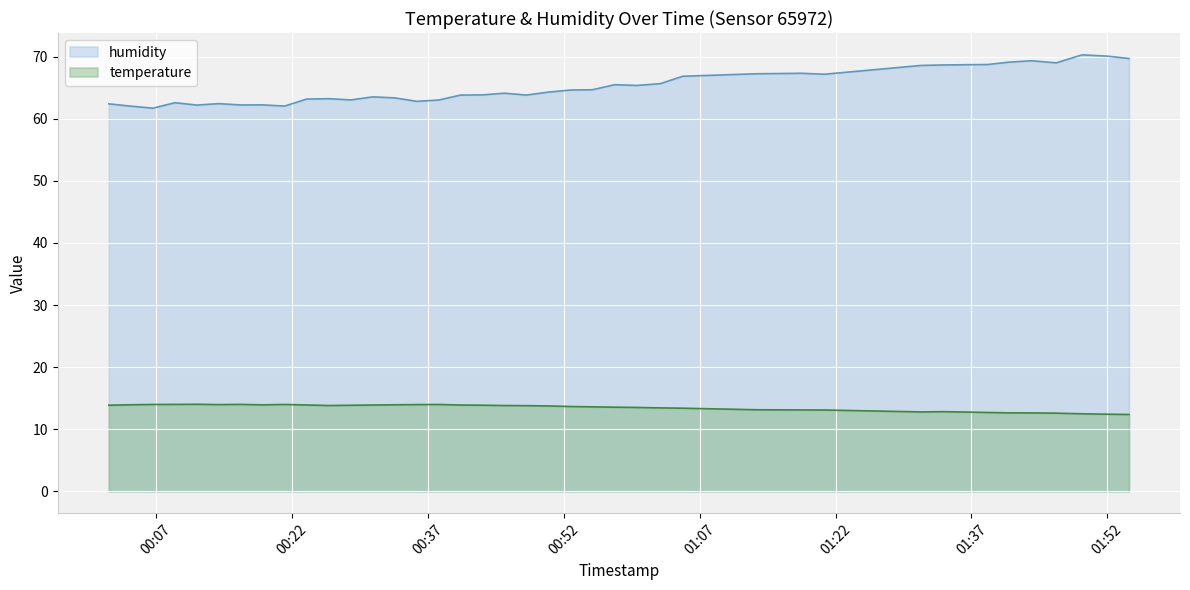

How many values in the humidity series are below 64?

19